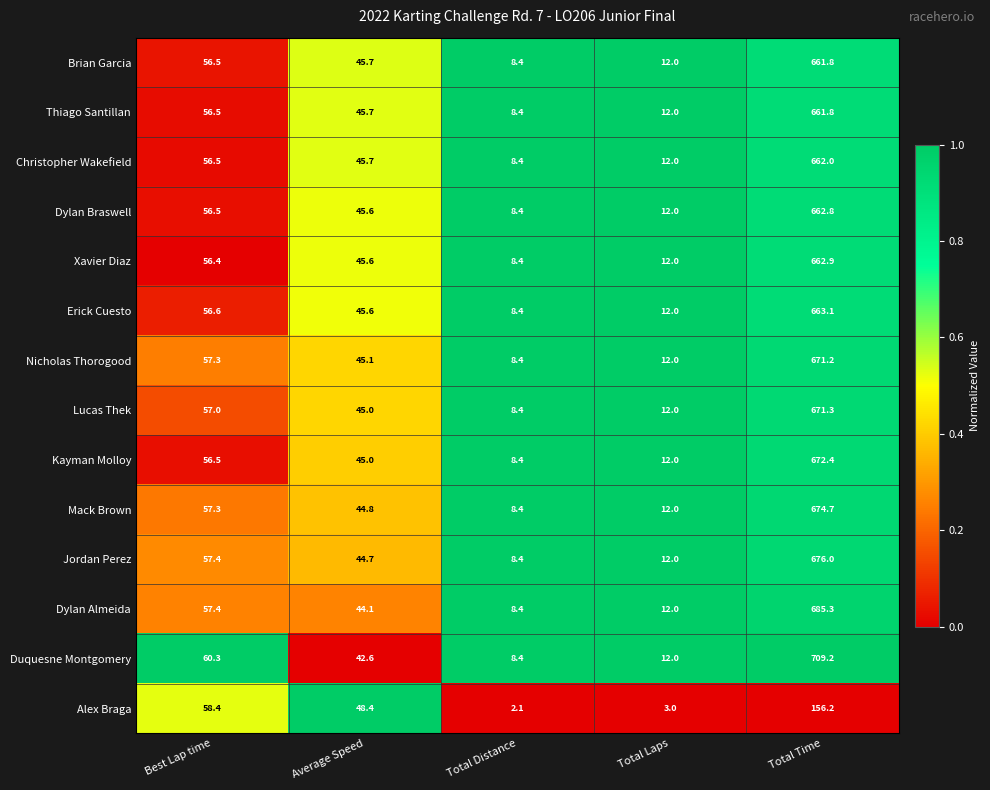

List the labels in order of Xavier Diaz value, largest first.

Total Time, Best Lap time, Average Speed, Total Laps, Total Distance